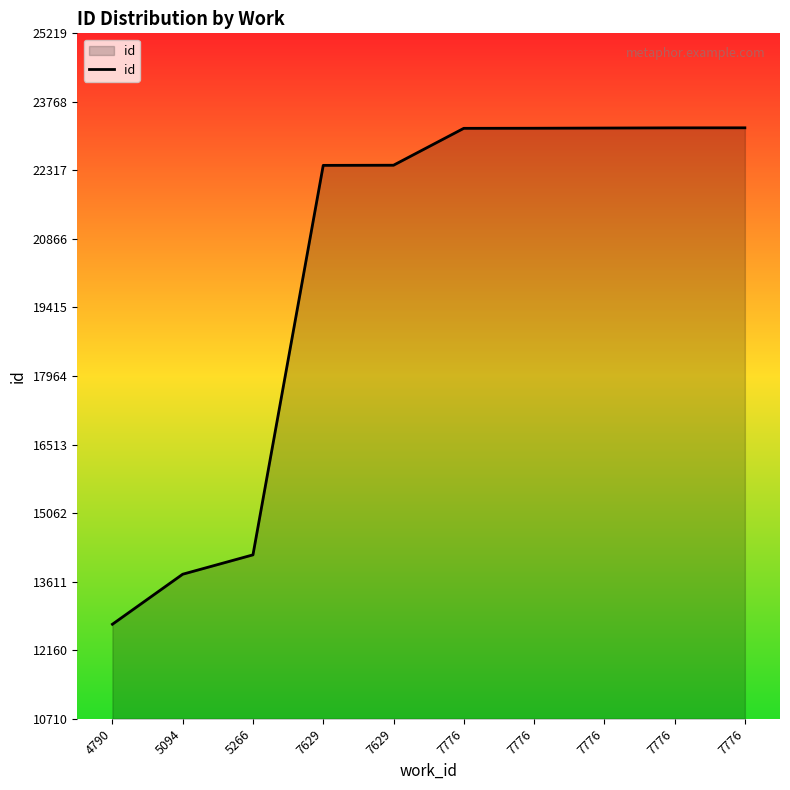

Does the chart have visible grid lines?

No